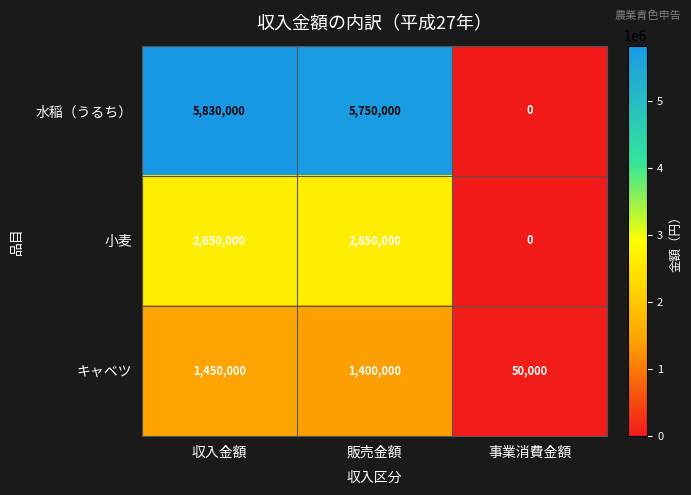

Which series has the largest total across all categories?

水稲（うるち）